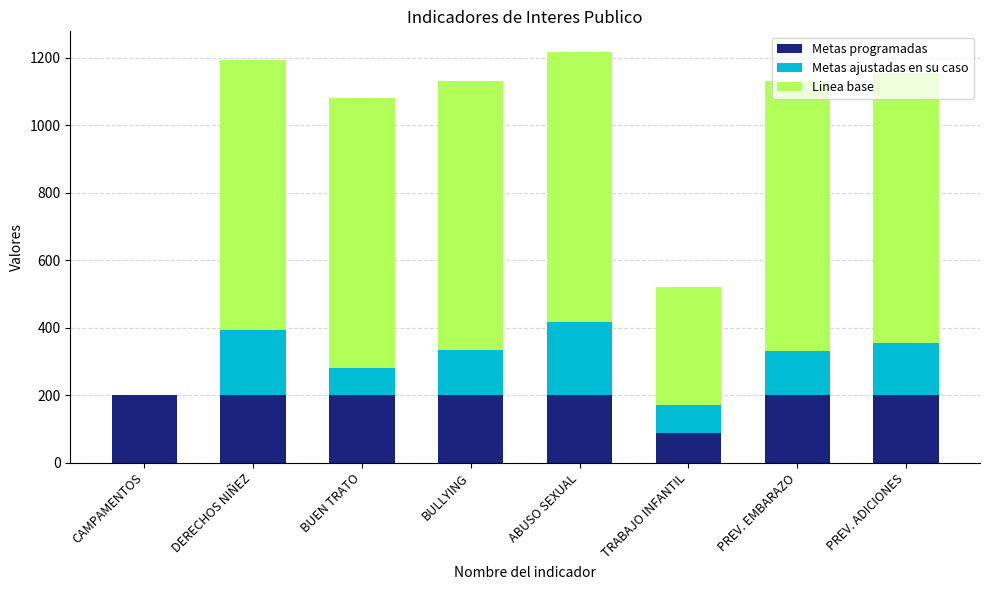

What is the sum of all Metas programadas values?

1487